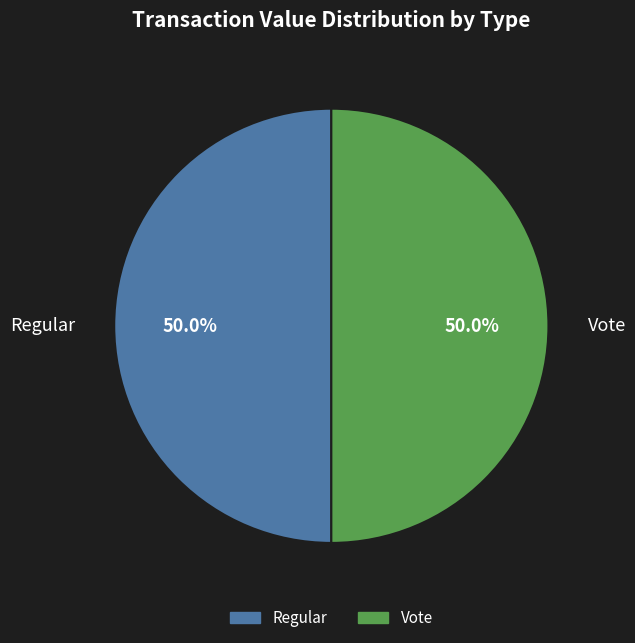

What percentage do Regular and Vote together represent?

100.0%